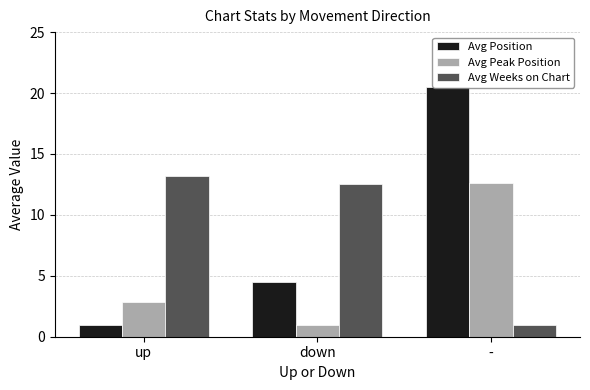

Is the value of Avg Position at - greater than the value of Avg Peak Position at up?

Yes